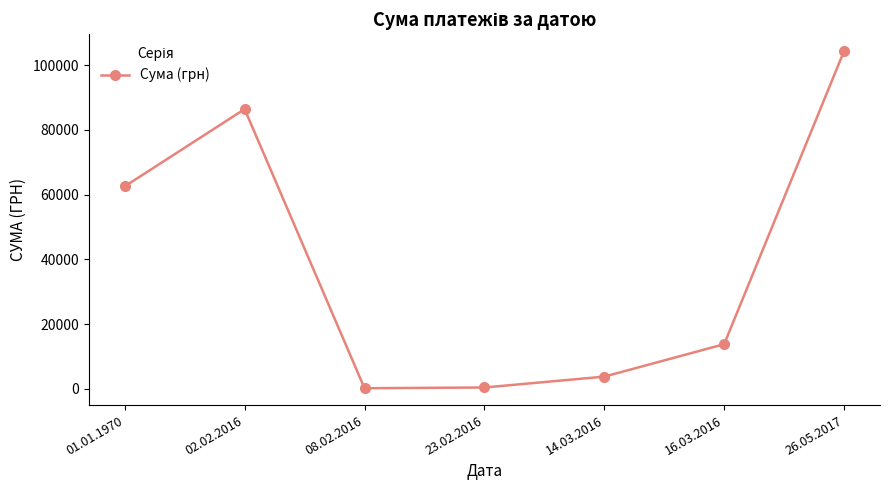

What is the change in value from 23.02.2016 to 26.05.2017?

+104034.7